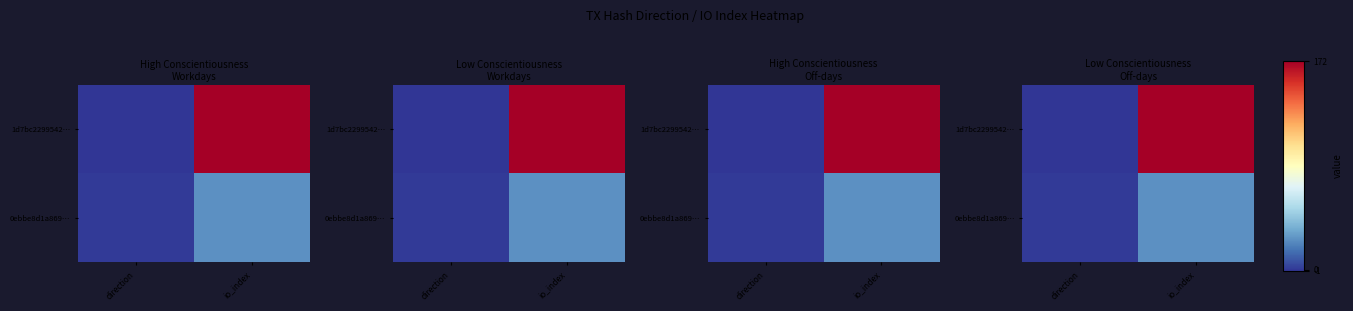

At how many categories does at least one series exceed 29?

1